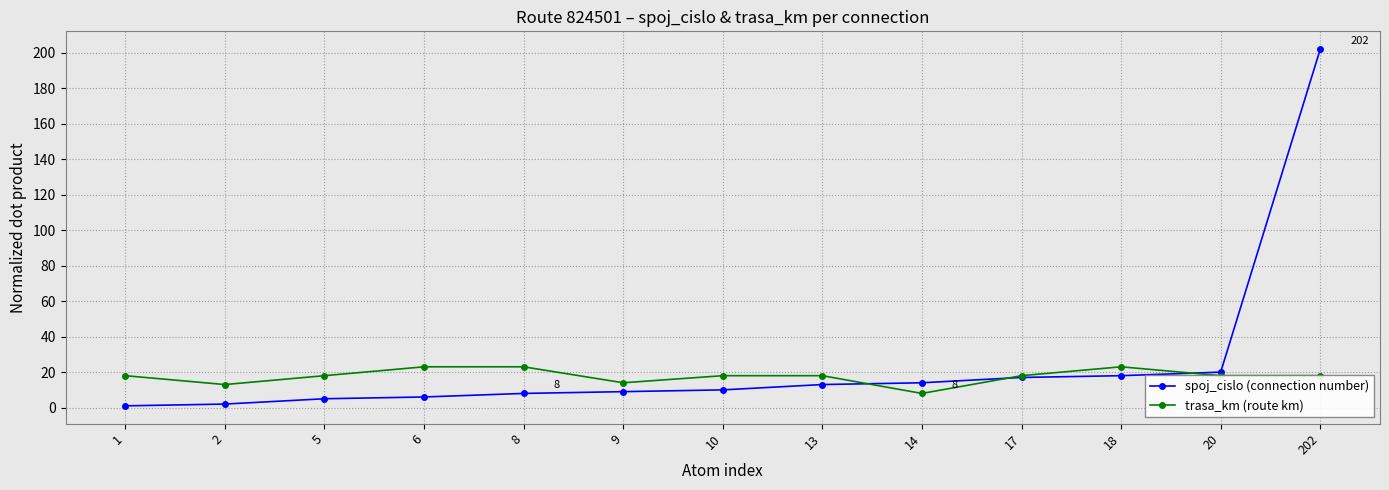

At which label is trasa_km (route km) closest to 15?

9